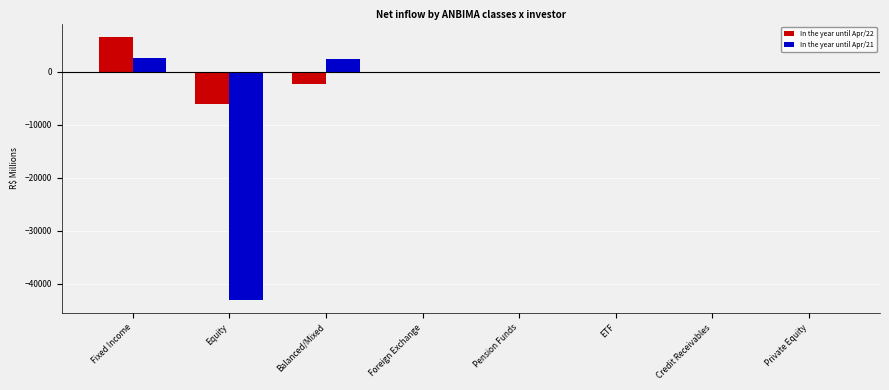

Is the value of In the year until Apr/22 at Equity greater than the value of In the year until Apr/21 at Balanced/Mixed?

No